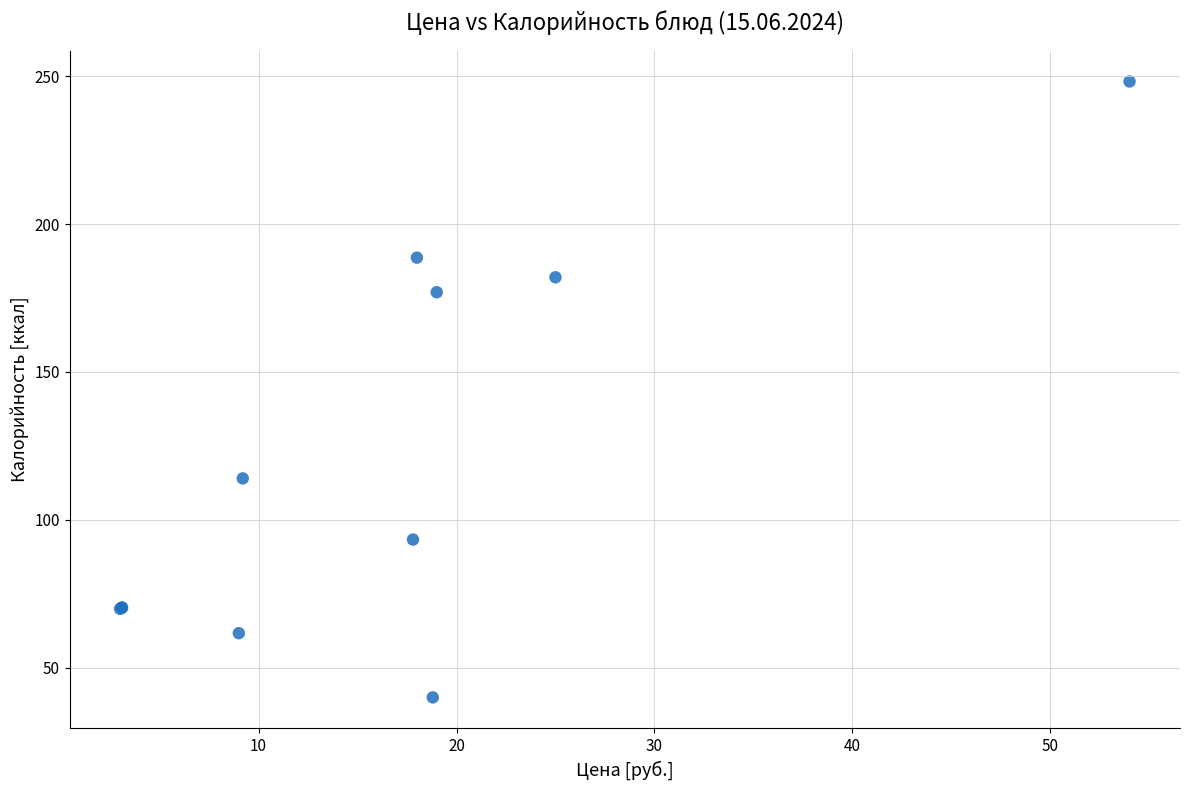

What Y value in the scatter plot is closest to 144?

114.0